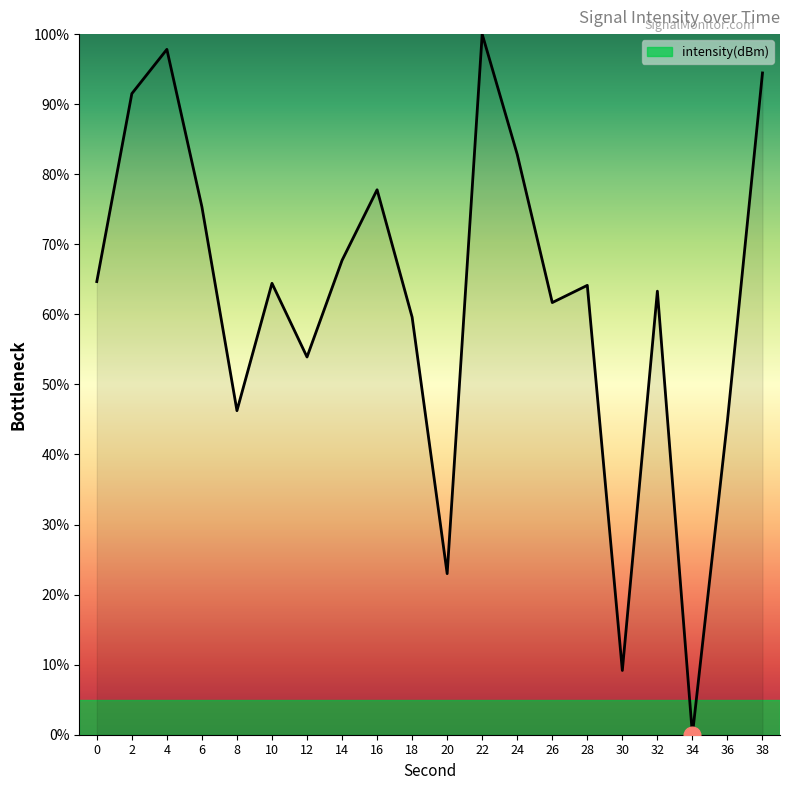

What is the approximate value at 32?

63.3